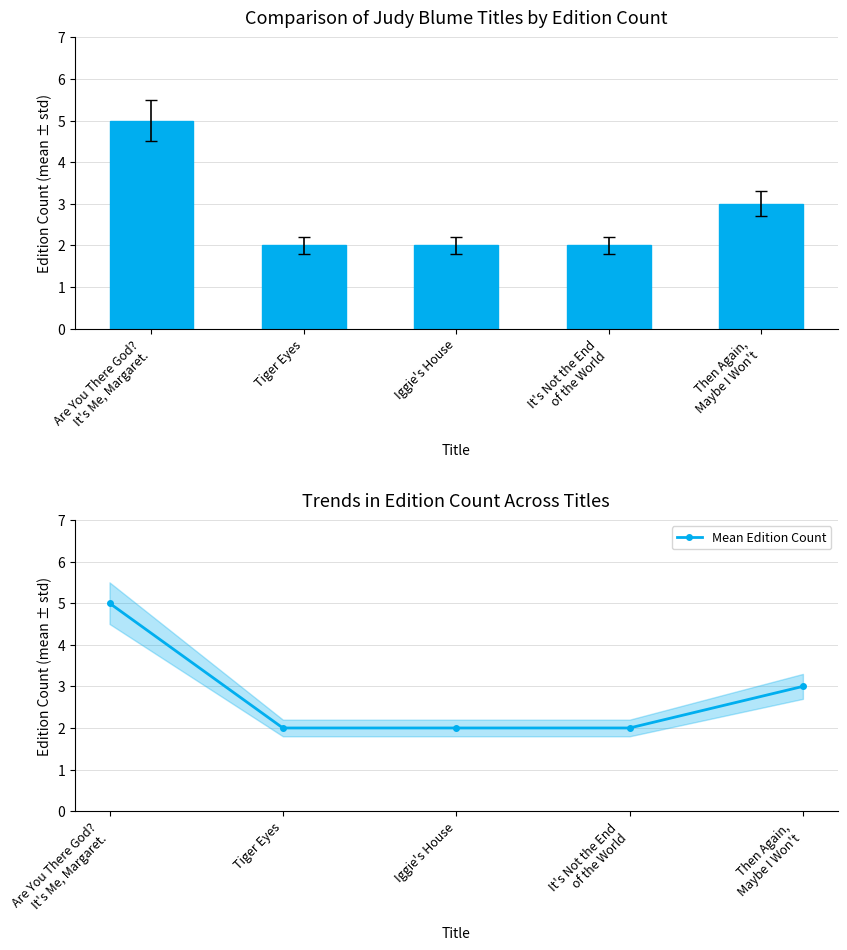

Is it true that Mean Edition Count equals 2 at Iggie's House?

True